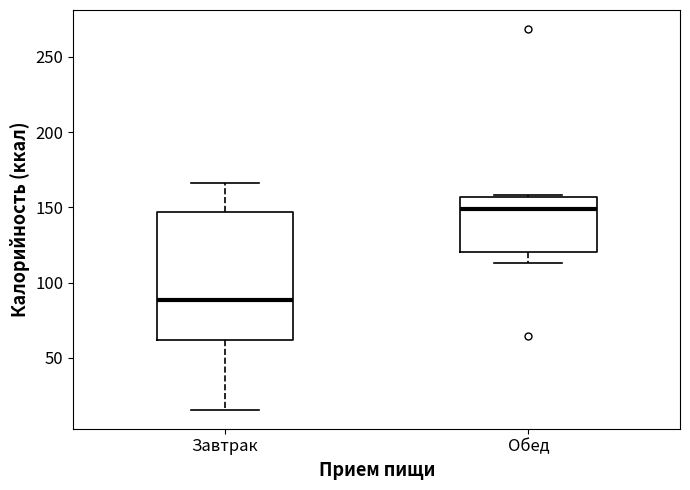

Reading left to right, read every box against the y-axis: the position of its median line, the range the box covers, and the ends of its whiskers. The values are not printed on the chart, so give them approximately, as read against the axis.

Завтрак: median 90, box 60 to 145, whiskers 15 to 165
Обед: median 150, box 120 to 155, whiskers 115 to 160